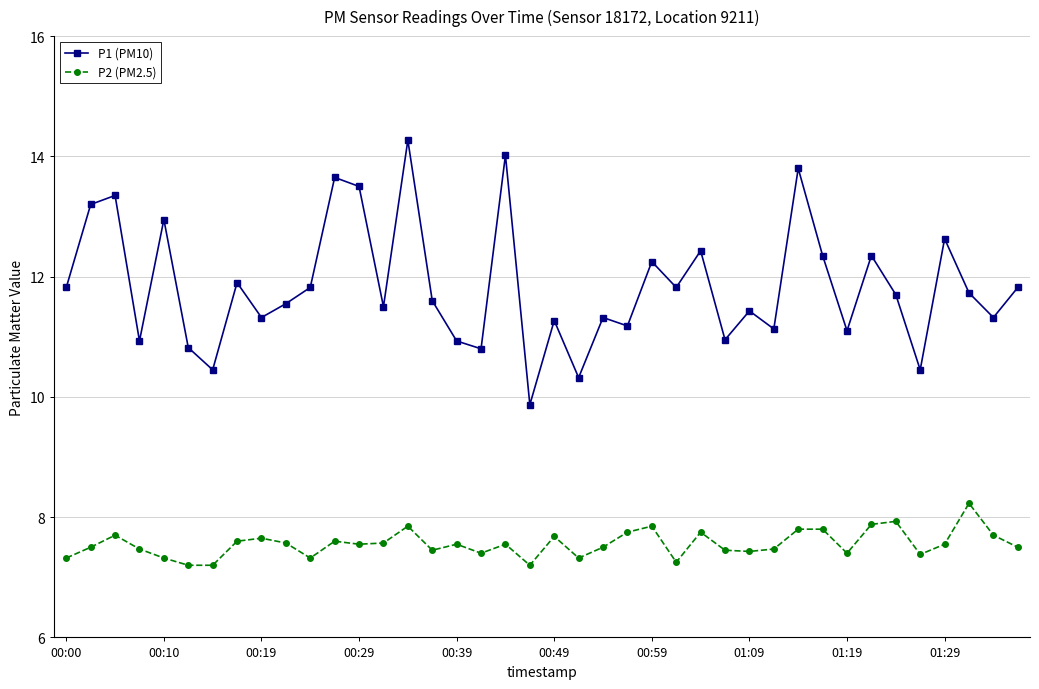

What is the value of the P2 (PM2.5) point at the 16th from the left?

7.5